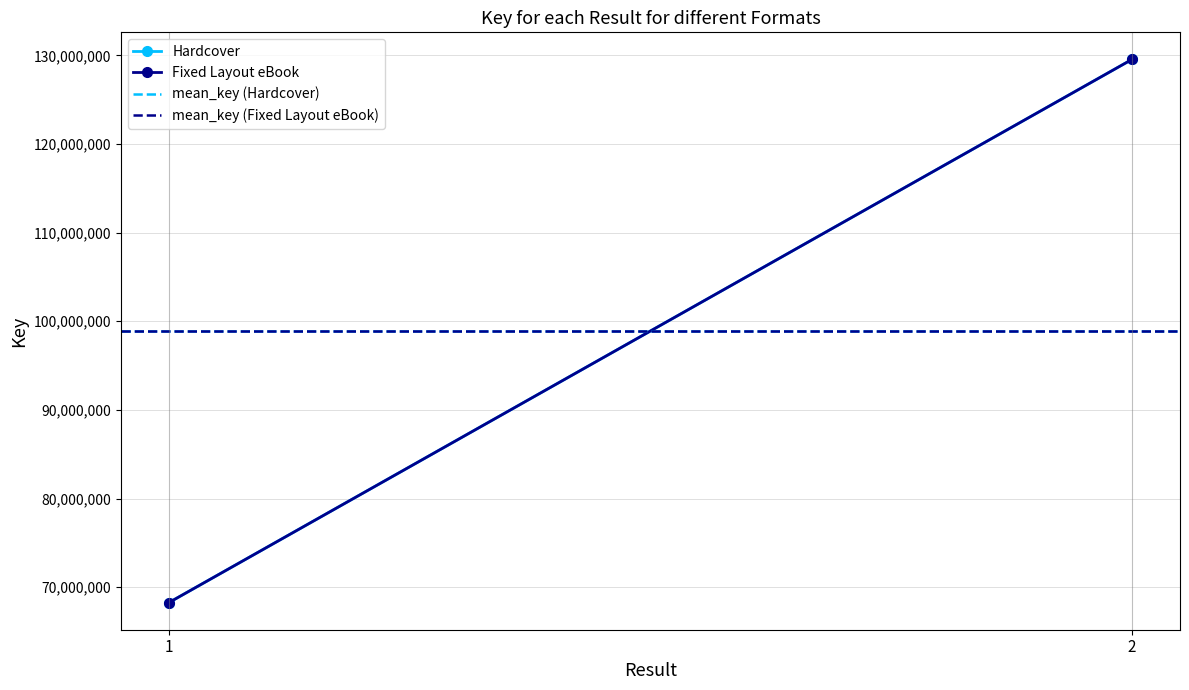

Which category has the highest value across all series?

2